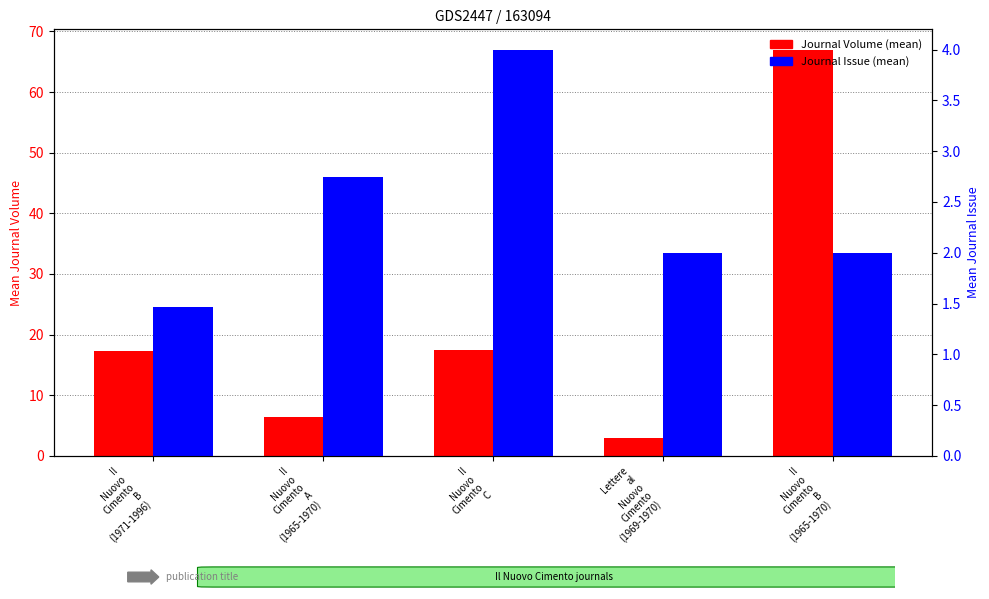

What is the difference between the maximum and minimum values in the Journal Issue (mean) series?

2.5